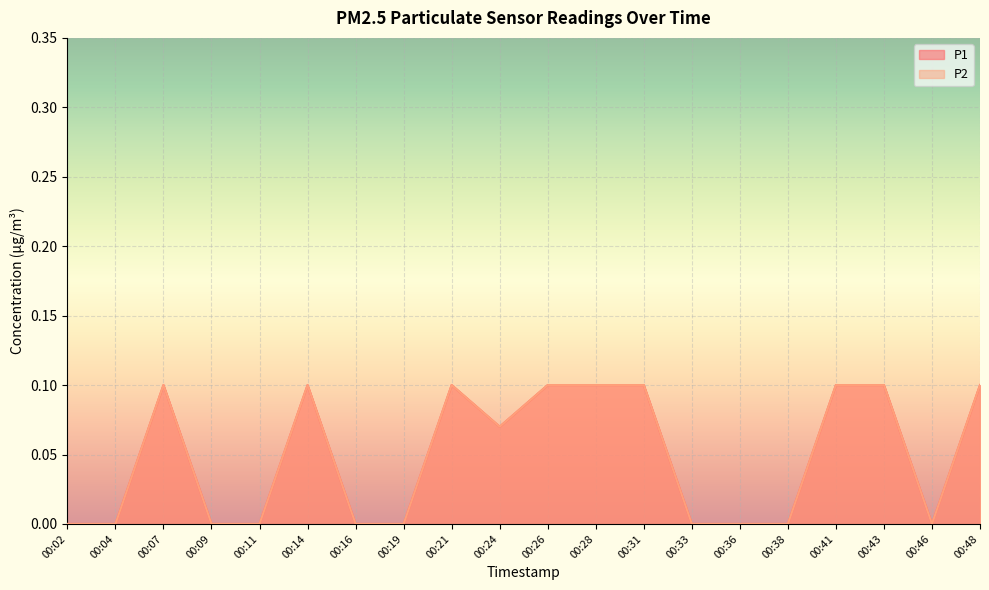

Which category has the lowest value in the P2 series?

00:02